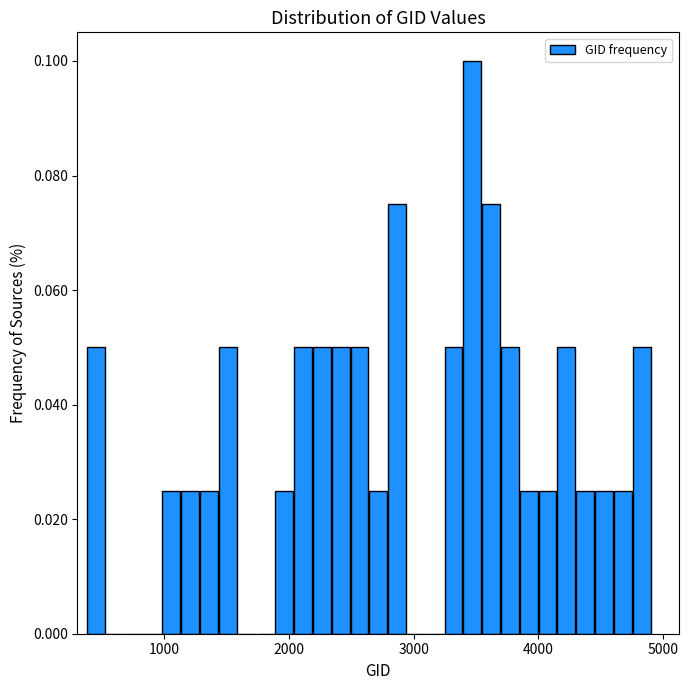

Read against the x-axis, roughly where is the centre of the tallest bar?

3500